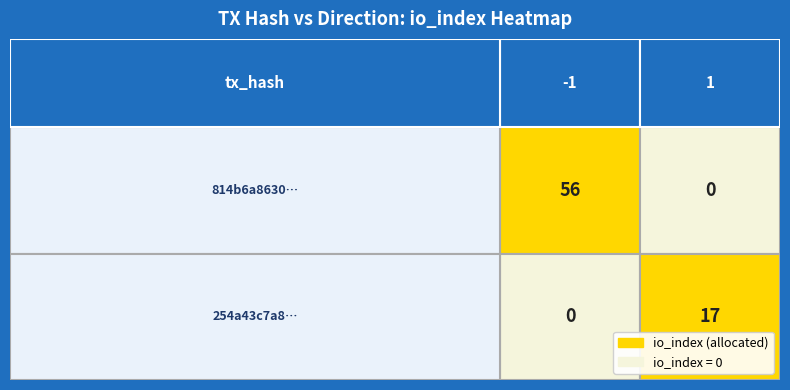

What is the maximum value for 254a43c7a88e9cbdba7c71185e2add71b73c502?

17